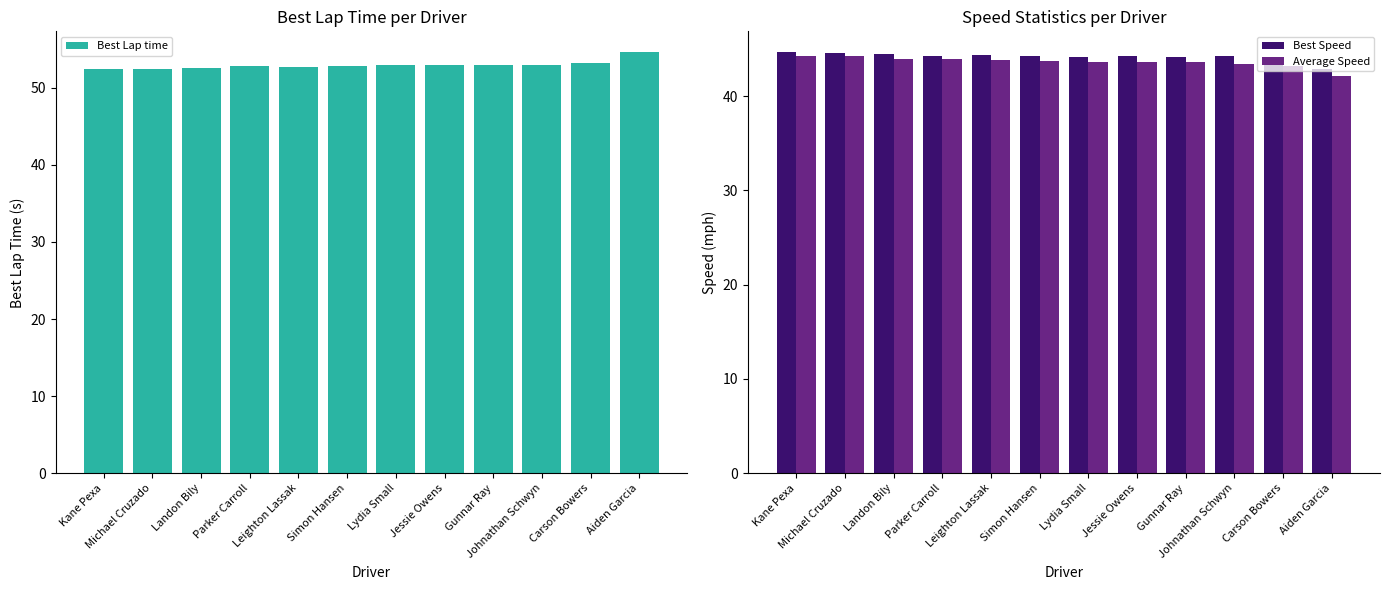

Rank the series by their maximum value, from highest to lowest.

Best Lap time, Best Speed, Average Speed